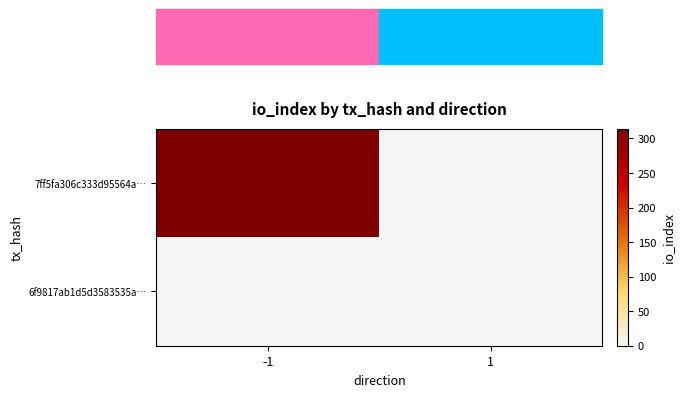

Count the number of categories in the chart.

2